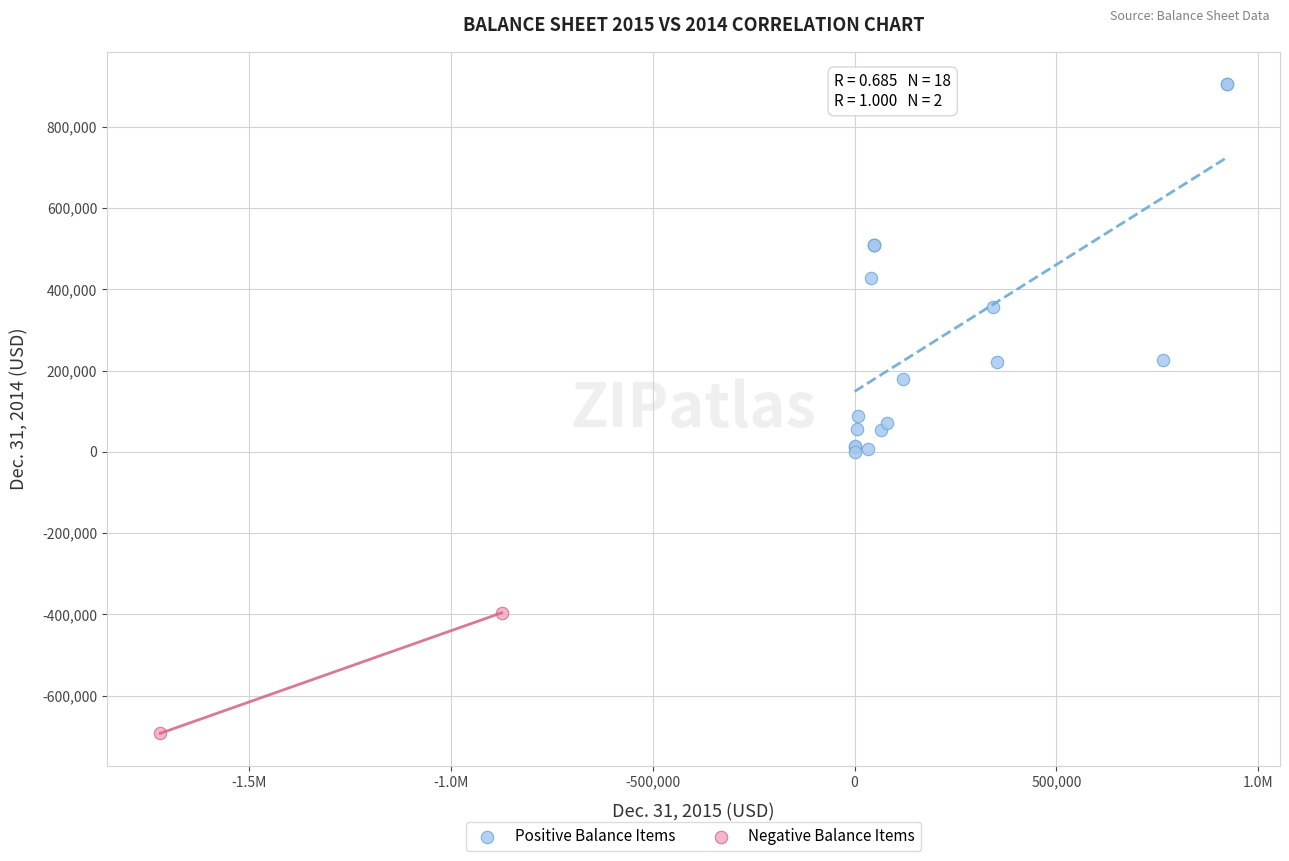

Which series contains the lowest Y value?

Negative Balance Items